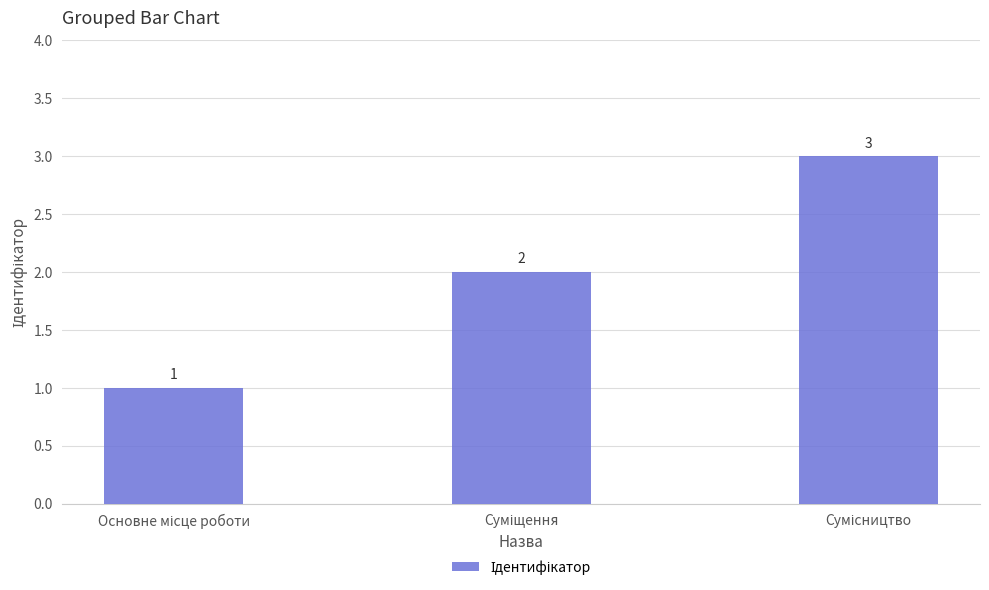

What is the sum of all values?

6